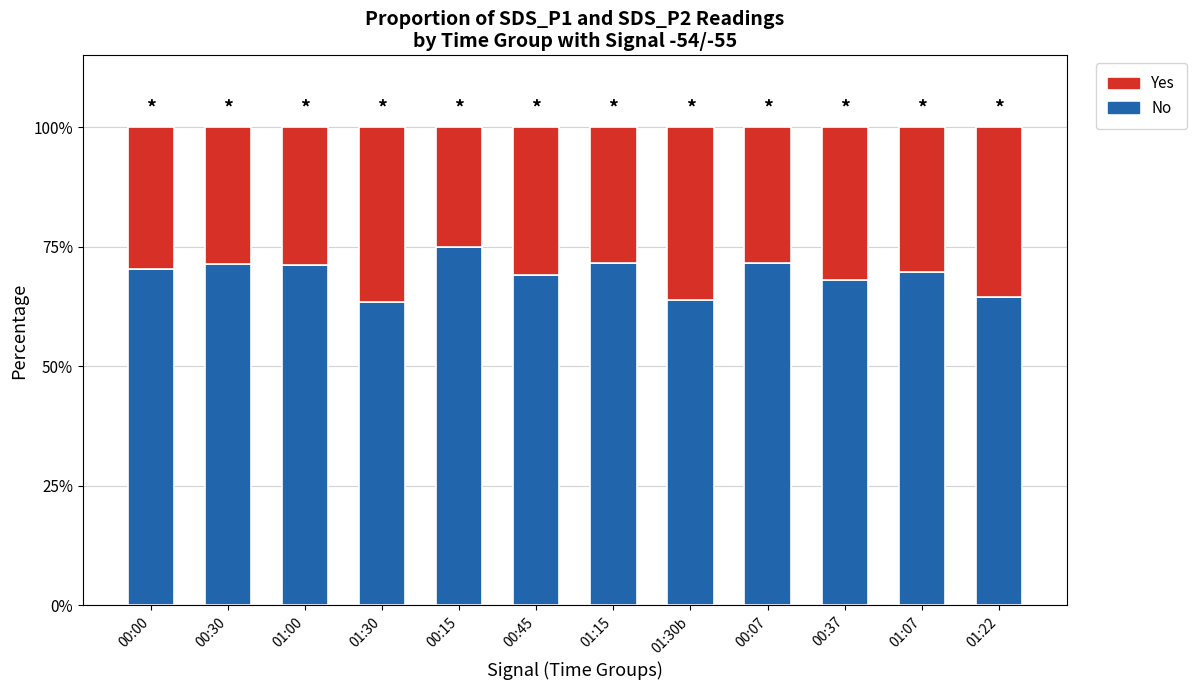

At which label does No reach its peak?

00:15